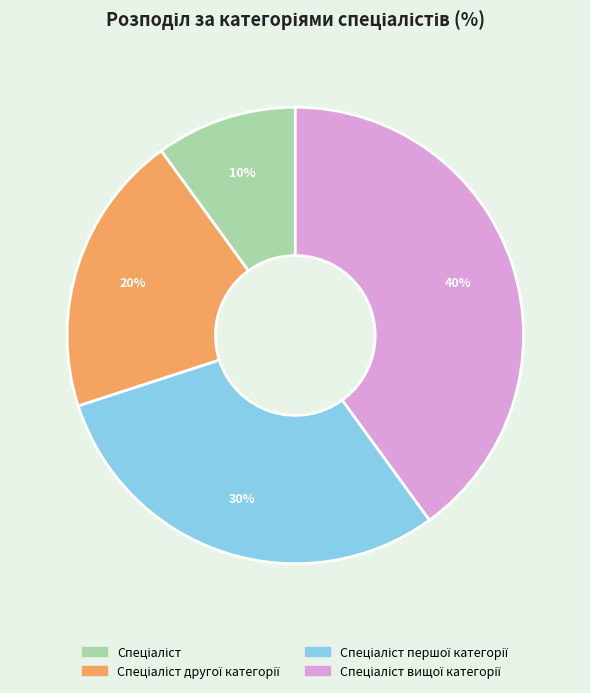

Is there any slice that represents more than half of the pie?

No